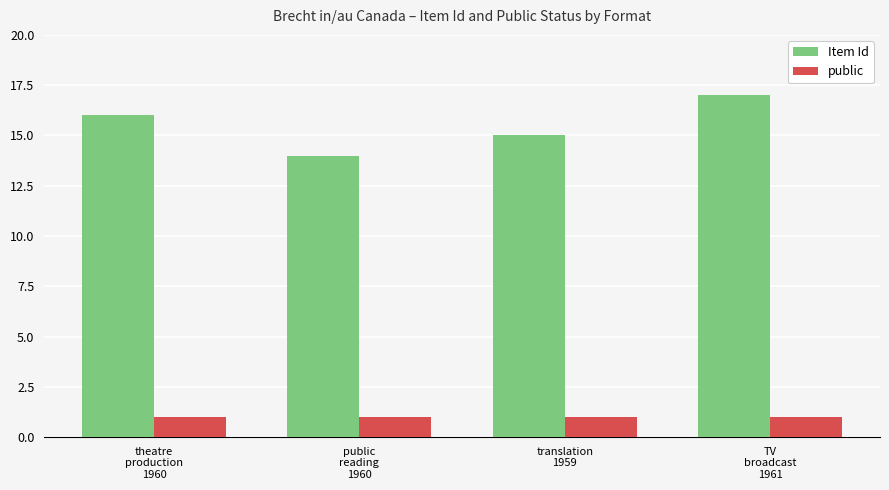

Reading left to right, transcribe all the data shown in this chart.

Item Id: 16	14	15	17
public: 1	1	1	1